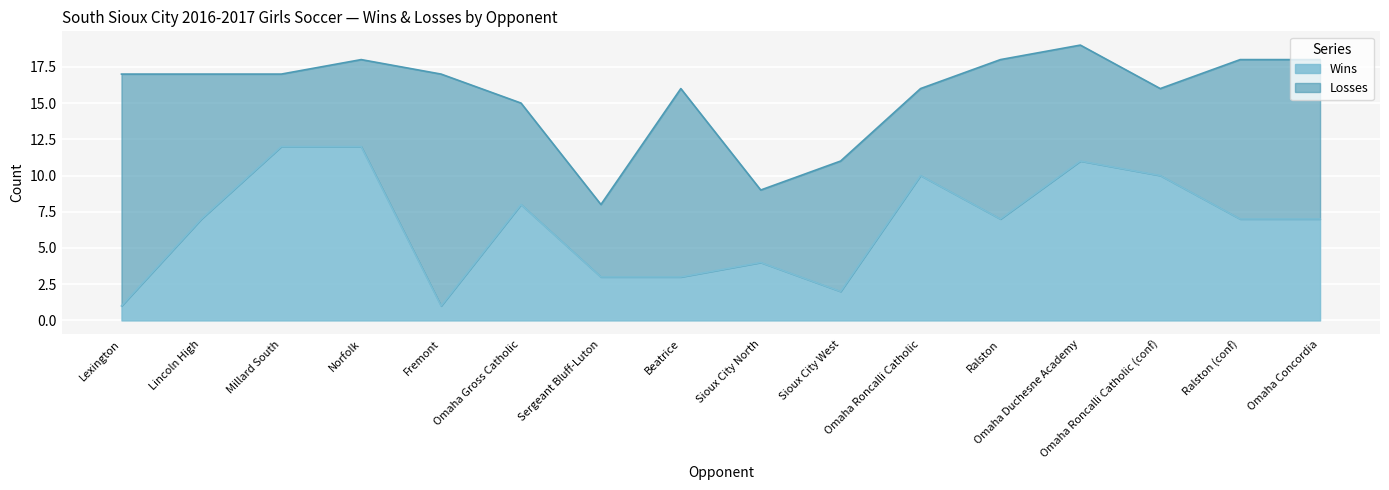

At how many categories does at least one series exceed 12?

3